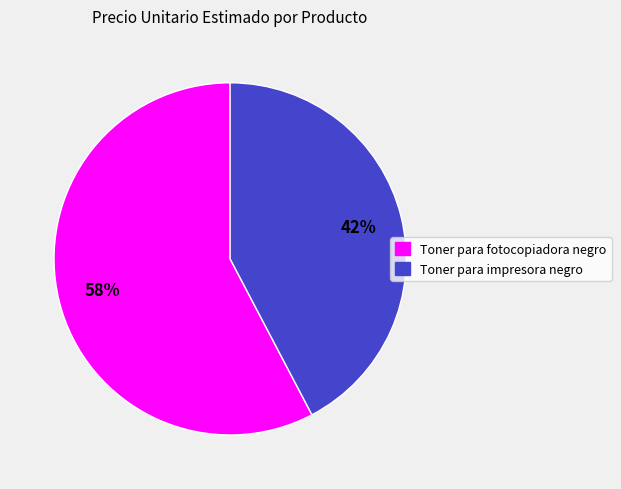

To the nearest percent, what is the average slice percentage?

50%